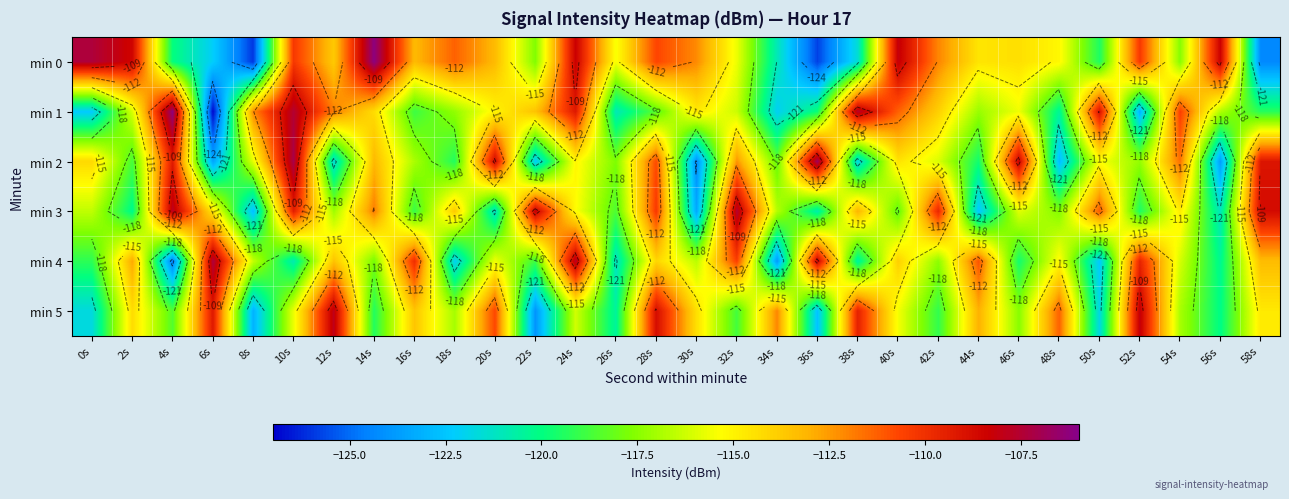

Which series has the largest total across all categories?

min 0